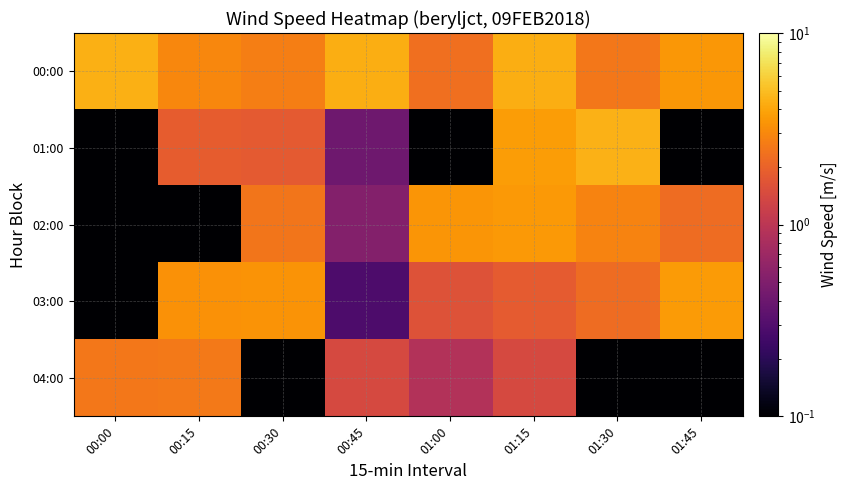

What is the difference between the highest and lowest values at 01:15?

2.9